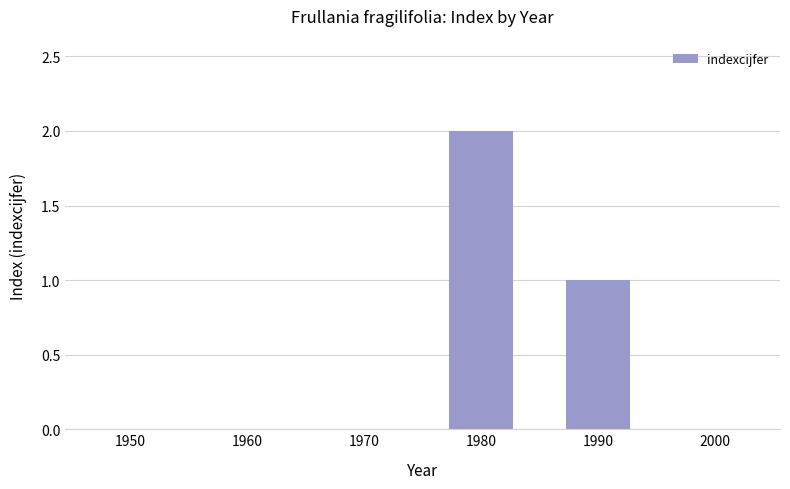

What is the change in value from 1980 to 2000?

-2